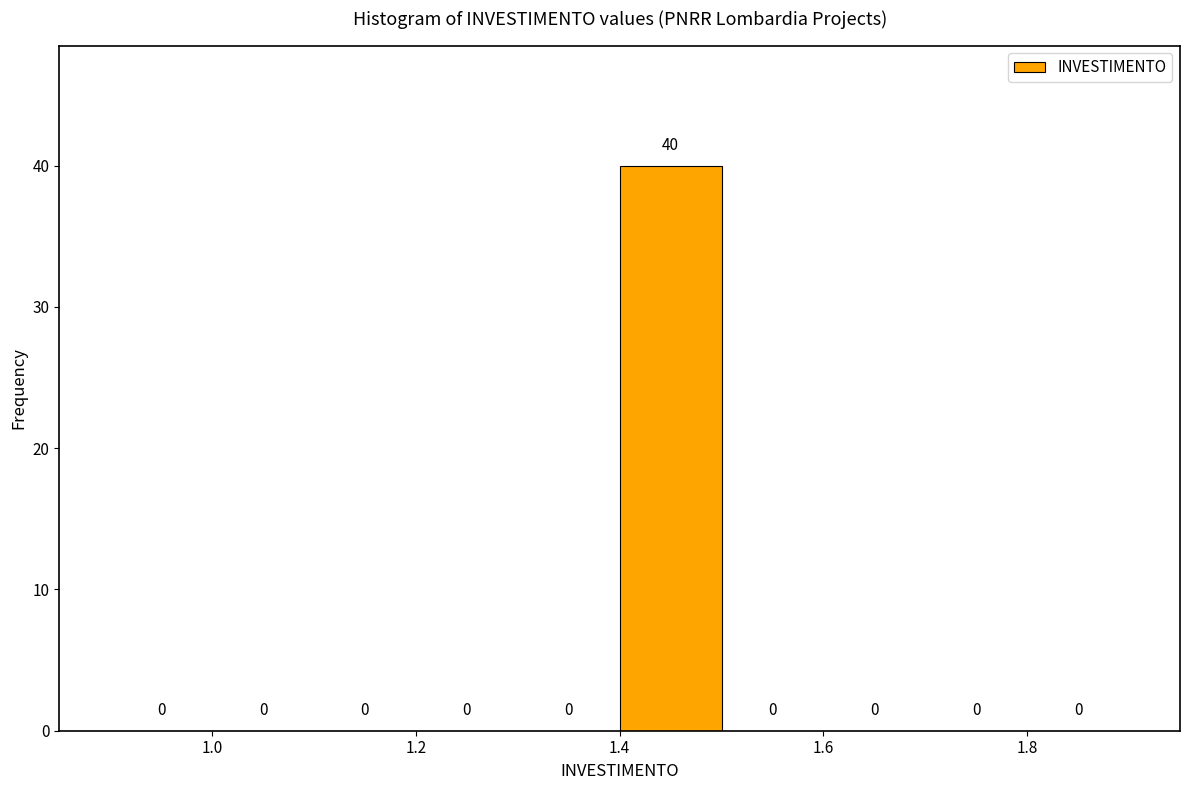

What is the height of the bar covering 1.4 to 1.5 on the x-axis?

40